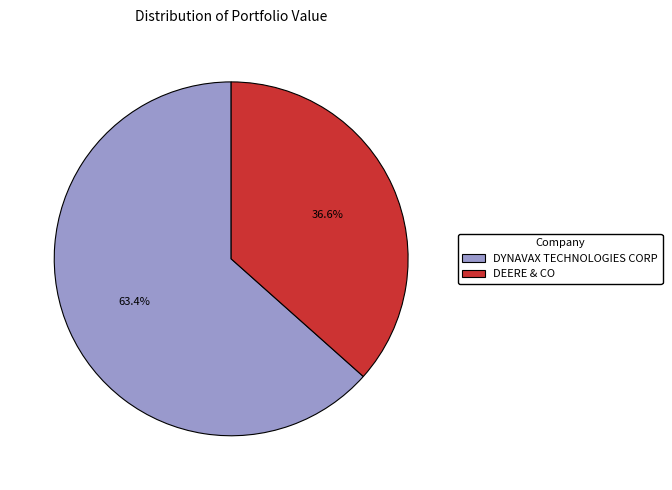

Which slice is the largest?

DYNAVAX TECHNOLOGIES CORP